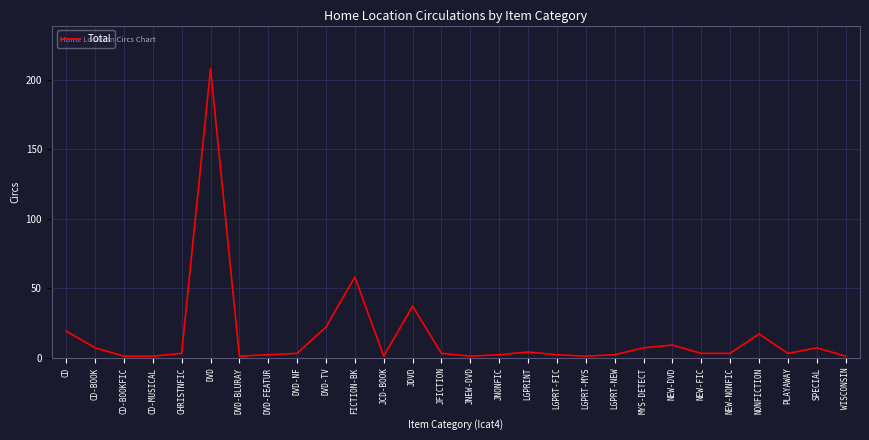

The value at SPECIAL is 7. True or false?

True